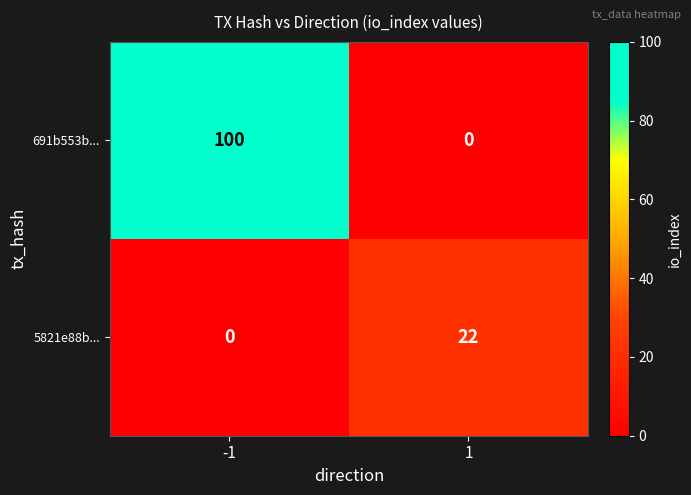

What is the average value of the 5821e88b... series?

11